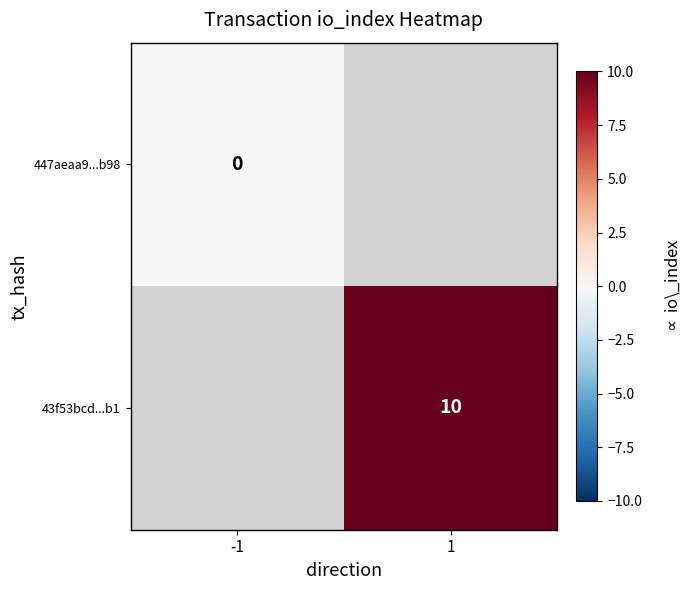

Count the number of categories in the chart.

2